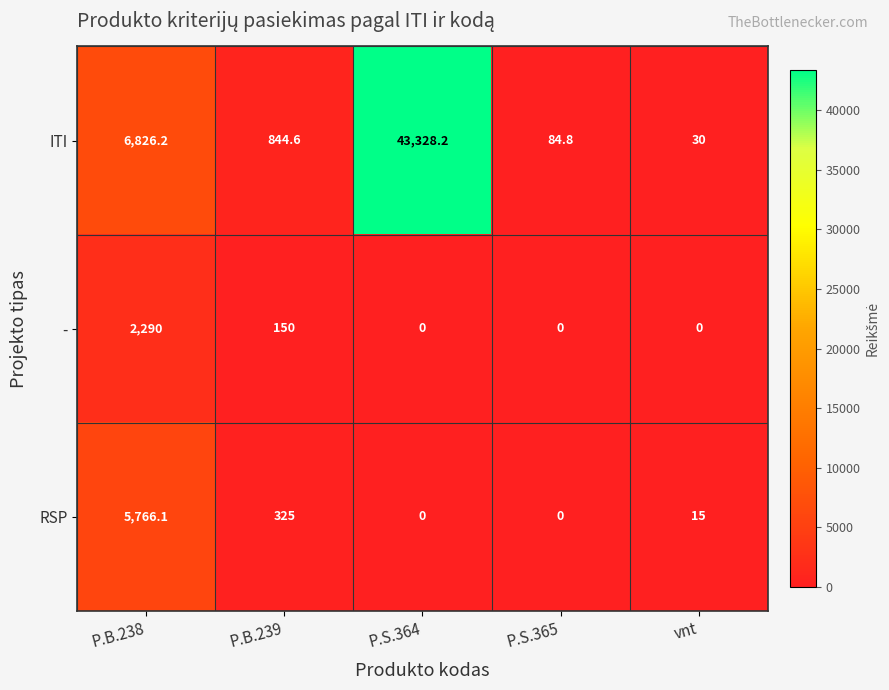

What is the difference between the ITI values at P.B.239 and P.B.238?

5981.6